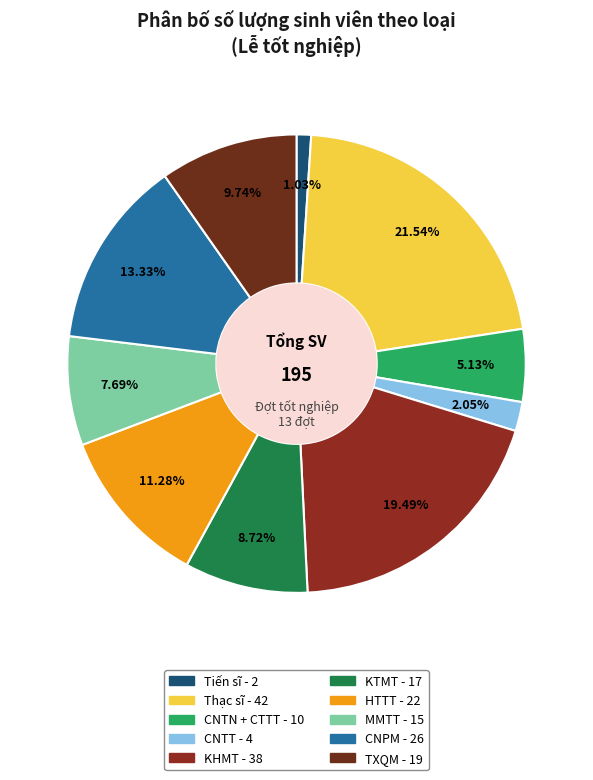

Rank the categories by value from lowest to highest.

Tiến sĩ, CNTT, CNTN + CTTT, MMTT, KTMT, TXQM, HTTT, CNPM, KHMT, Thạc sĩ